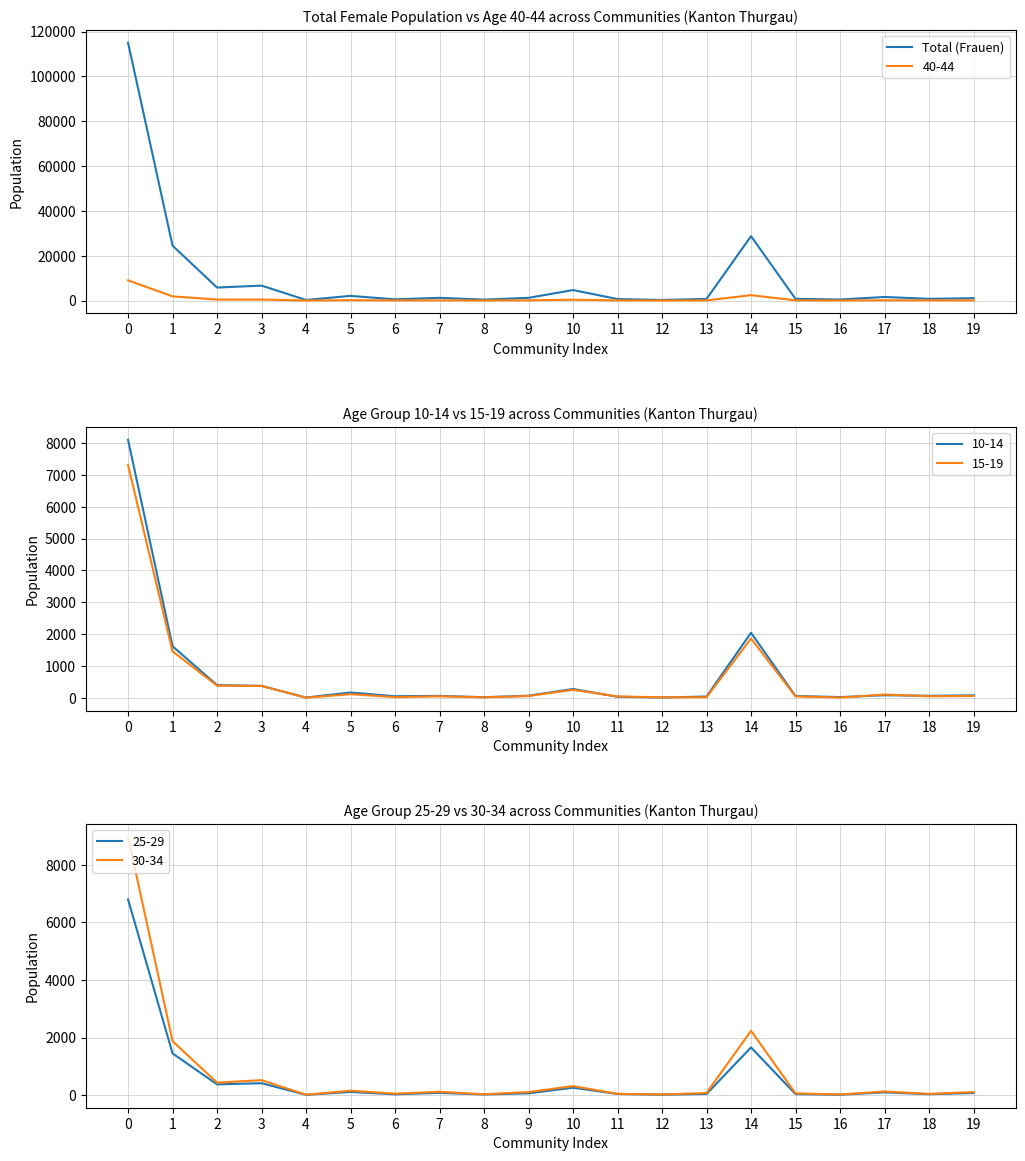

True or false: the data shows 1085 at 18.

False